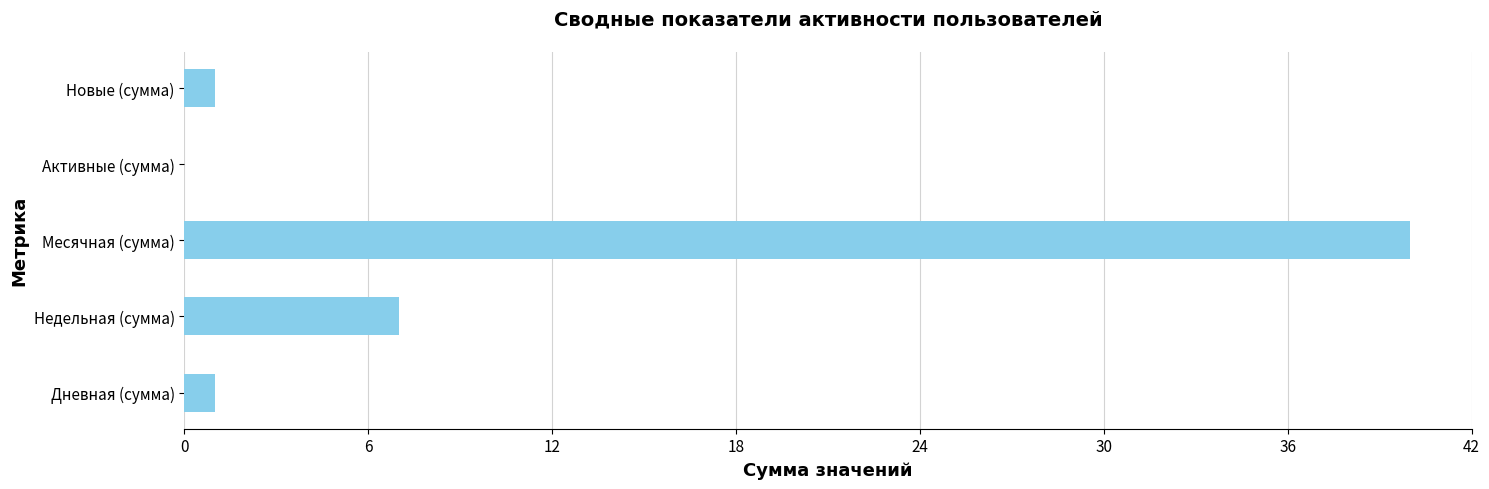

At which label is the value closest to 20?

Недельная (сумма)